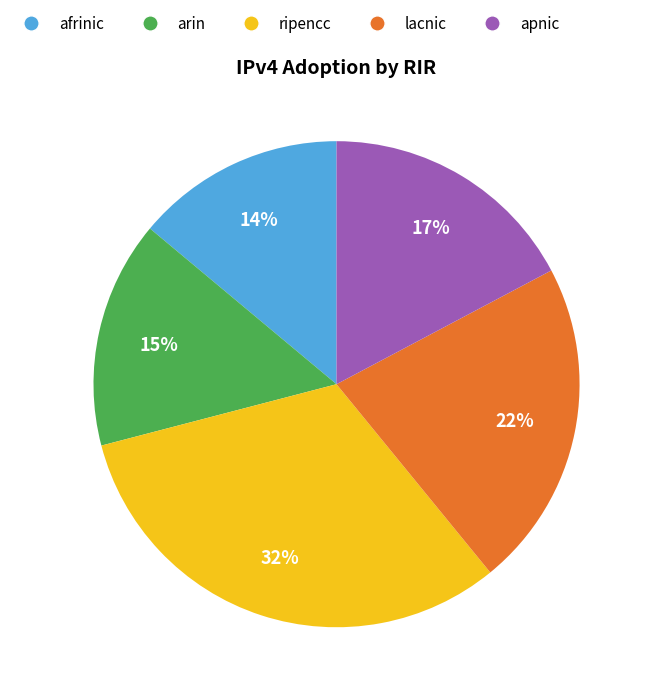

Which category has the smallest portion of the pie?

afrinic